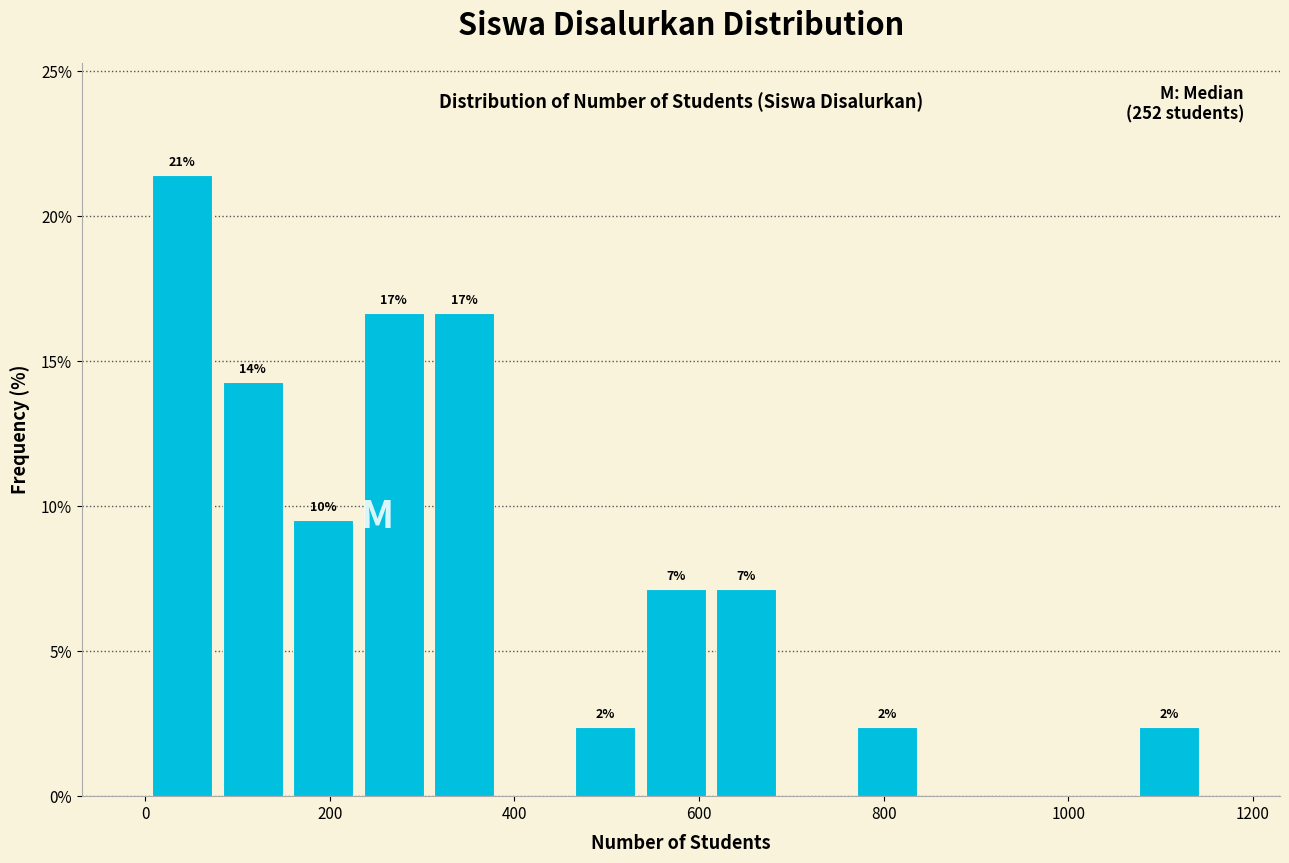

Around what value on the x-axis is the tallest bar? Give the approximate position of its centre, as read against the axis.

40